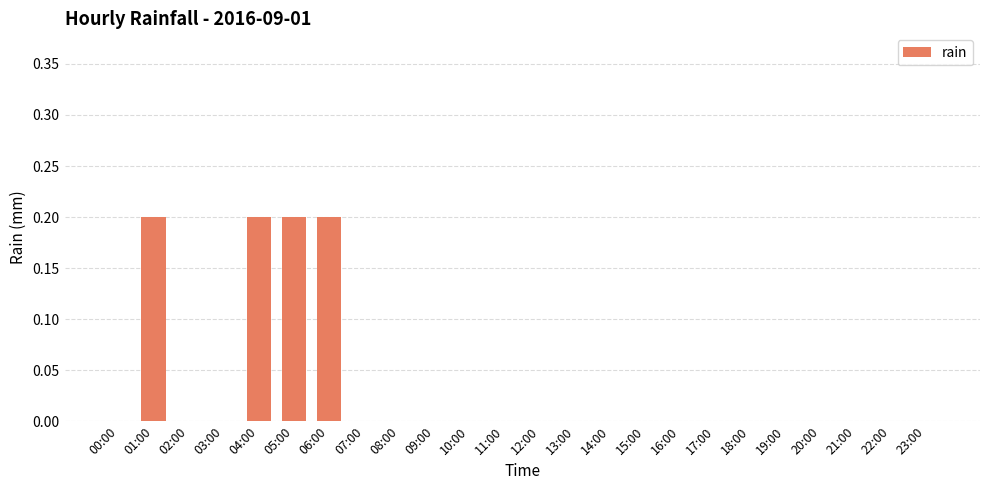

Are the bars horizontal?

No